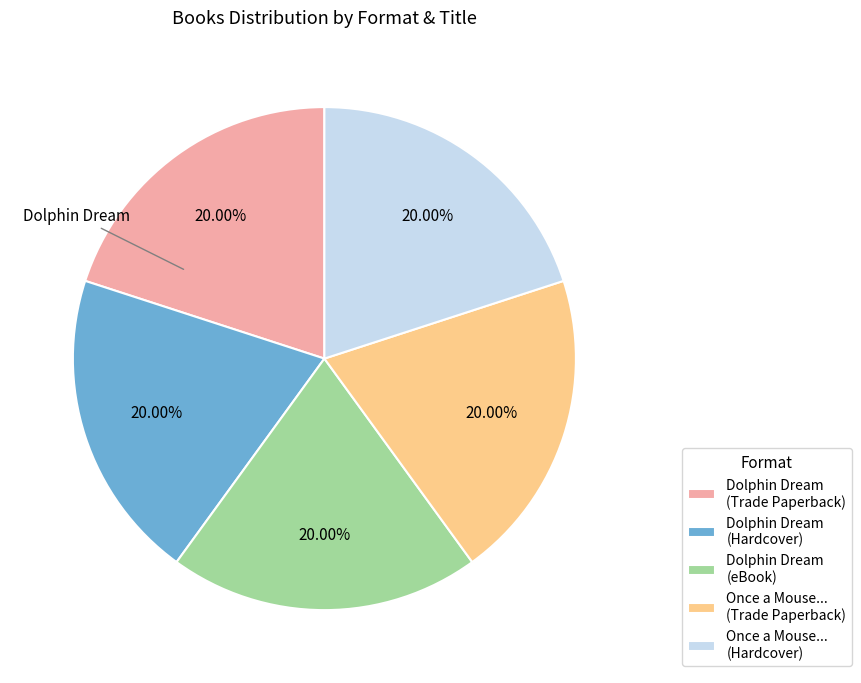

Approximately how many times larger is the value at Dolphin Dream (eBook) compared to Dolphin Dream (Hardcover)?

1.0